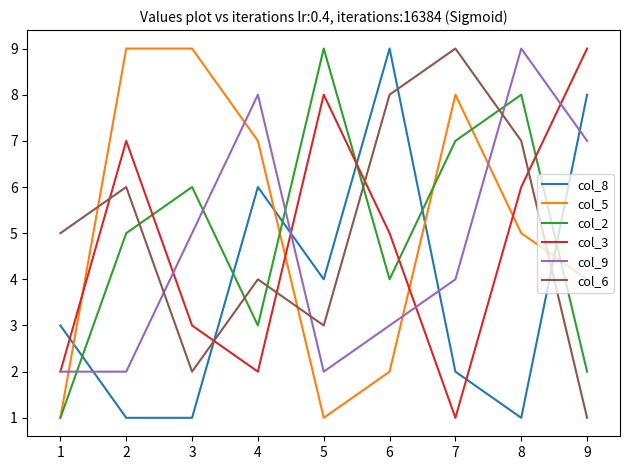

What is the sum of the col_9 values at 1 and 4?

10